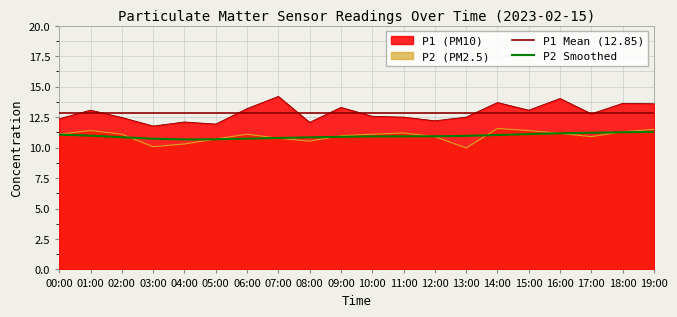

Reading left to right, what are all the values shown in this chart?

P1: 00:00=12.4	01:00=13.1	02:00=12.5	03:00=11.8	04:00=12.1	05:00=11.9	06:00=13.2	07:00=14.2	08:00=12.1	09:00=13.3	10:00=12.6	11:00=12.5	12:00=12.2	13:00=12.5	14:00=13.7	15:00=13.1	16:00=14.0	17:00=12.8	18:00=13.6	19:00=13.6
P2: 00:00=11.1	01:00=11.4	02:00=11.1	03:00=10.1	04:00=10.3	05:00=10.7	06:00=11.1	07:00=10.8	08:00=10.5	09:00=11.0	10:00=11.1	11:00=11.2	12:00=10.9	13:00=10.0	14:00=11.6	15:00=11.4	16:00=11.2	17:00=10.9	18:00=11.3	19:00=11.5